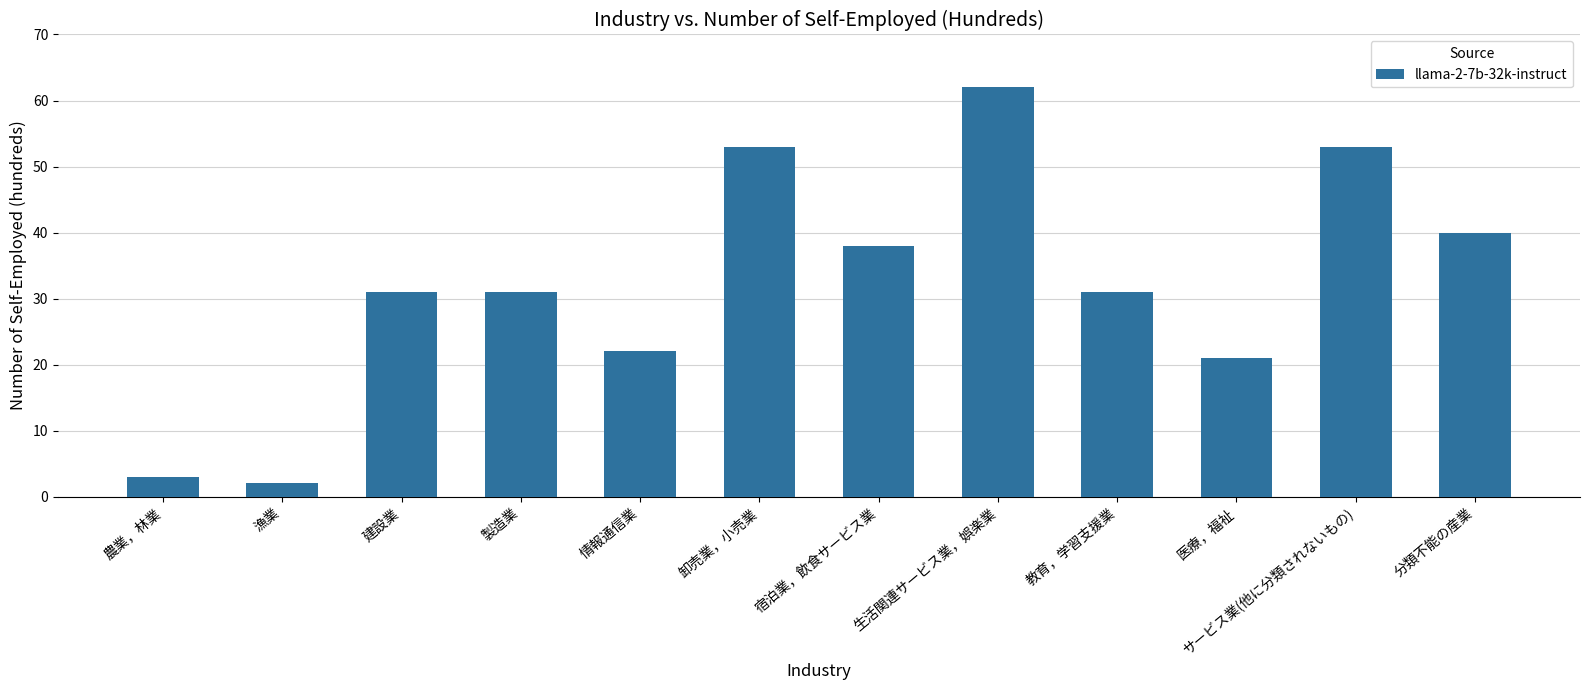

The chart shows a value of 38 at 情報通信業. True or false?

False